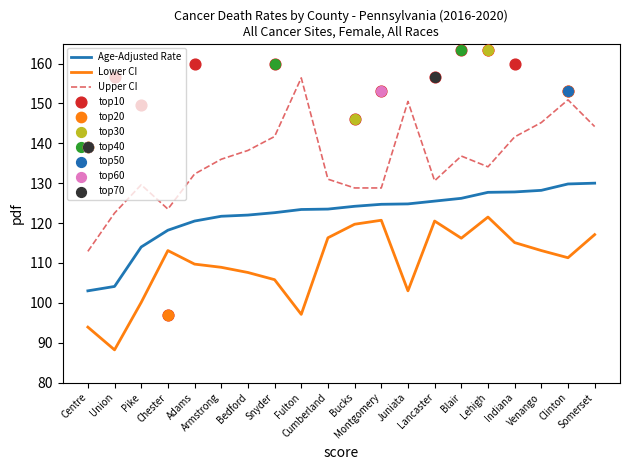

At which category is the sum across all series the highest?

Fulton